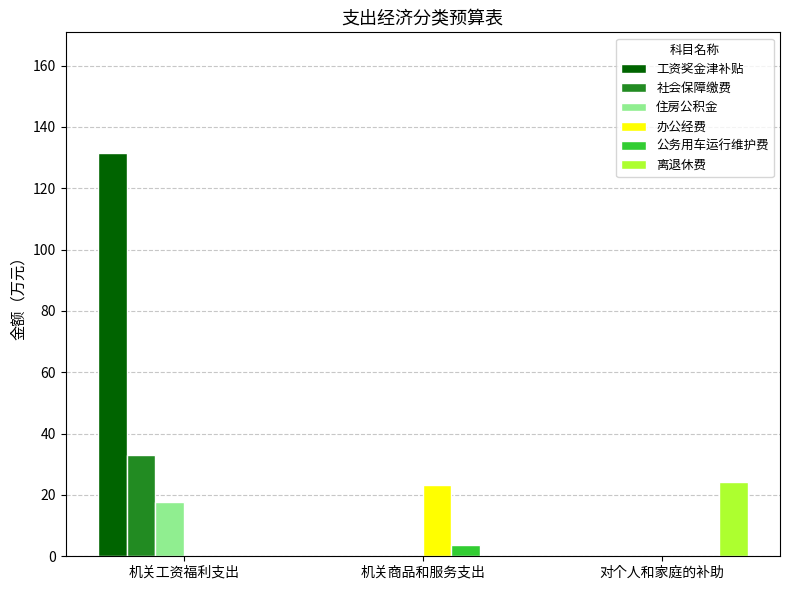

How many data points does each series have?

3